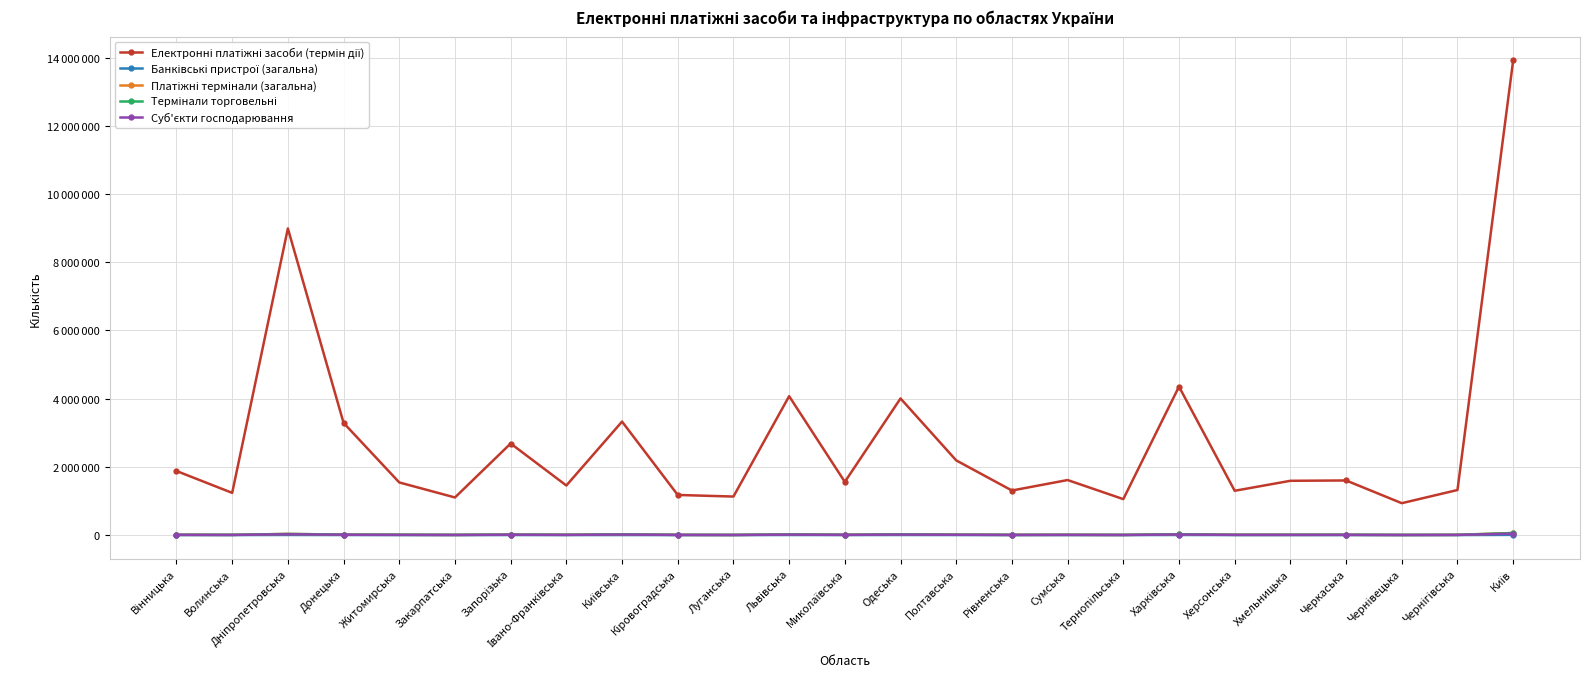

What are all the series names shown in the legend?

Електронні платіжні засоби (термін дії), Банківські пристрої (загальна), Платіжні термінали (загальна), Термінали торговельні, Суб'єкти господарювання